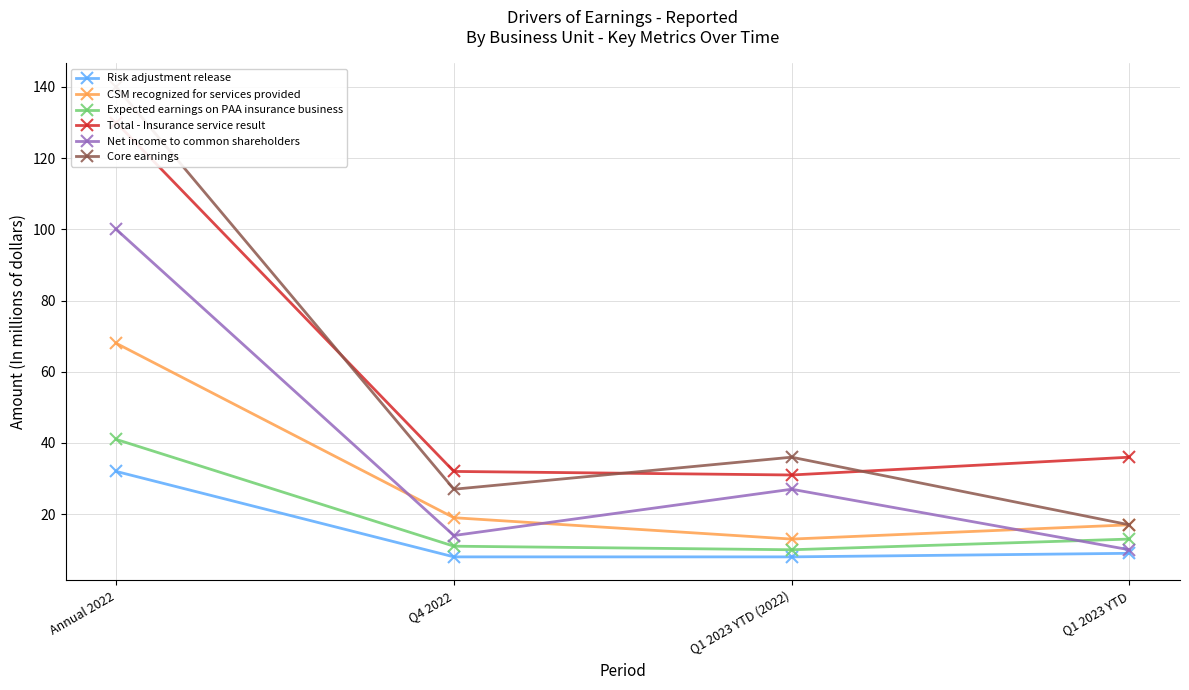

List the labels in order of Core earnings value, smallest first.

Q1 2023 YTD, Q4 2022, Q1 2023 YTD (2022), Annual 2022